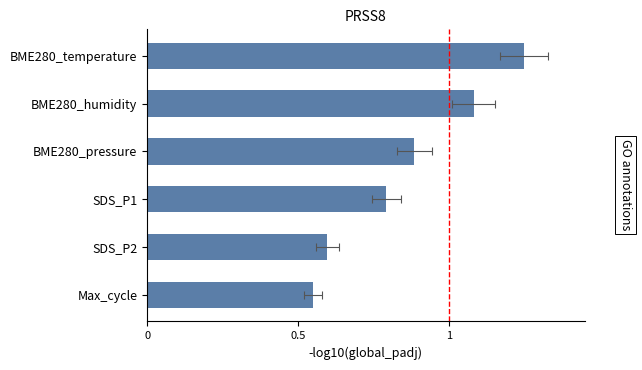

What is the greatest value displayed?

1.2